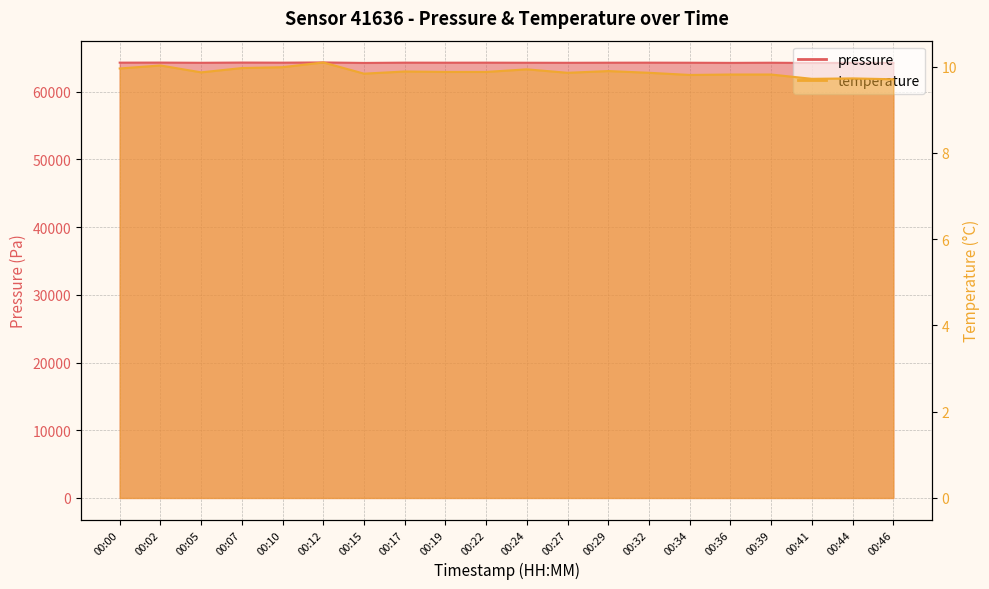

Which label corresponds to the largest value in the chart?

00:12